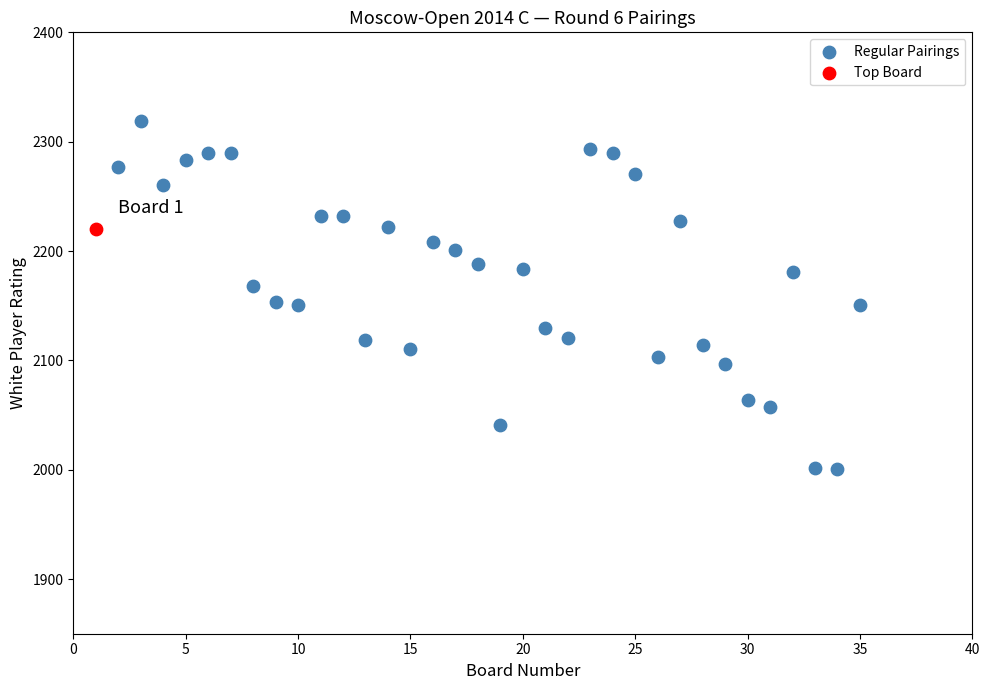

What are all the series names shown in the legend?

Regular Pairings, Top Board